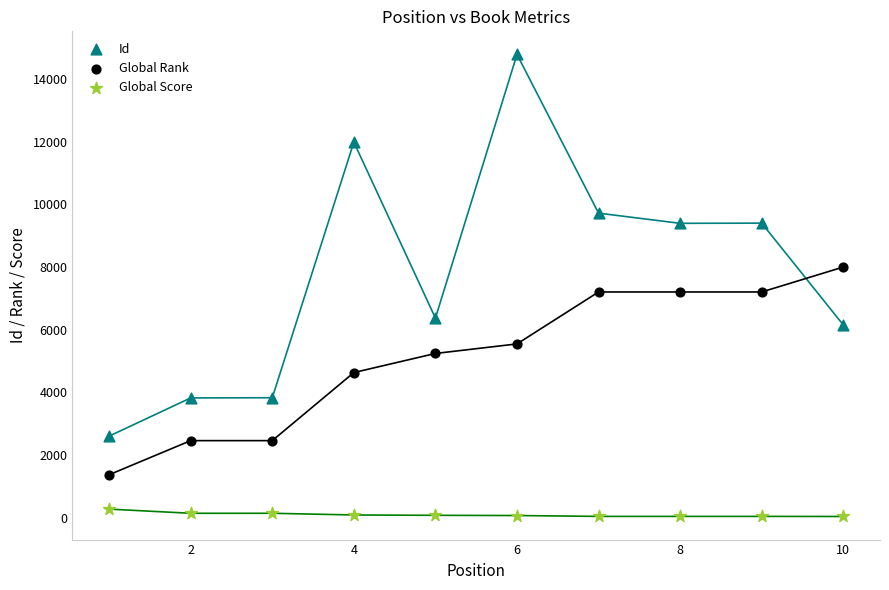

Across all data points, what is the range of X values (max minus min)?

9